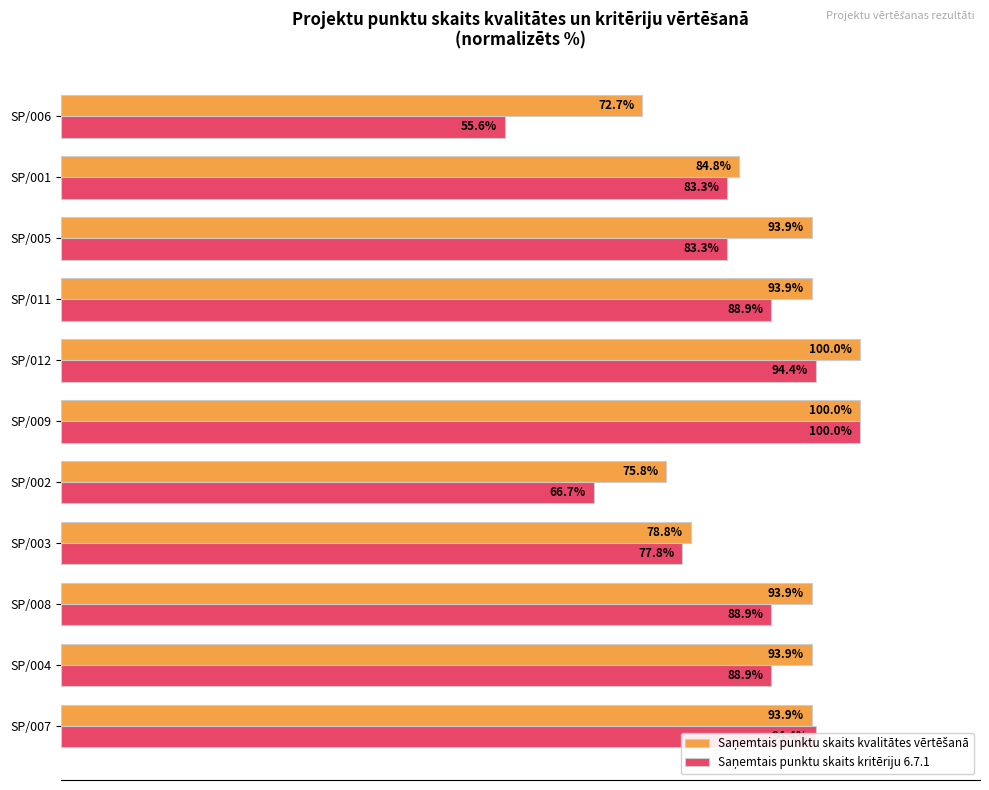

At which category is the sum across all series the highest?

SP/009